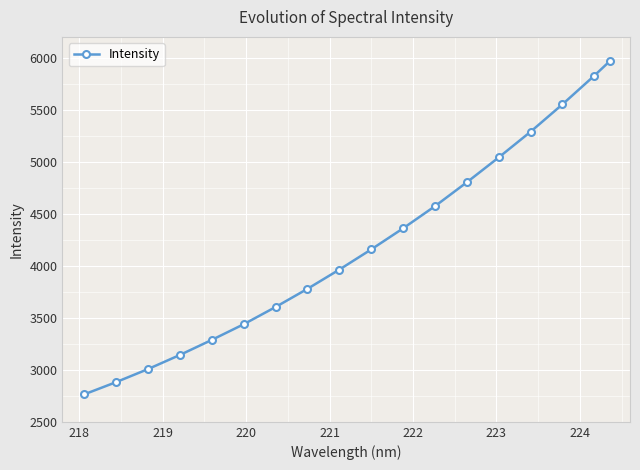

What is the sum of all values?

75429.2